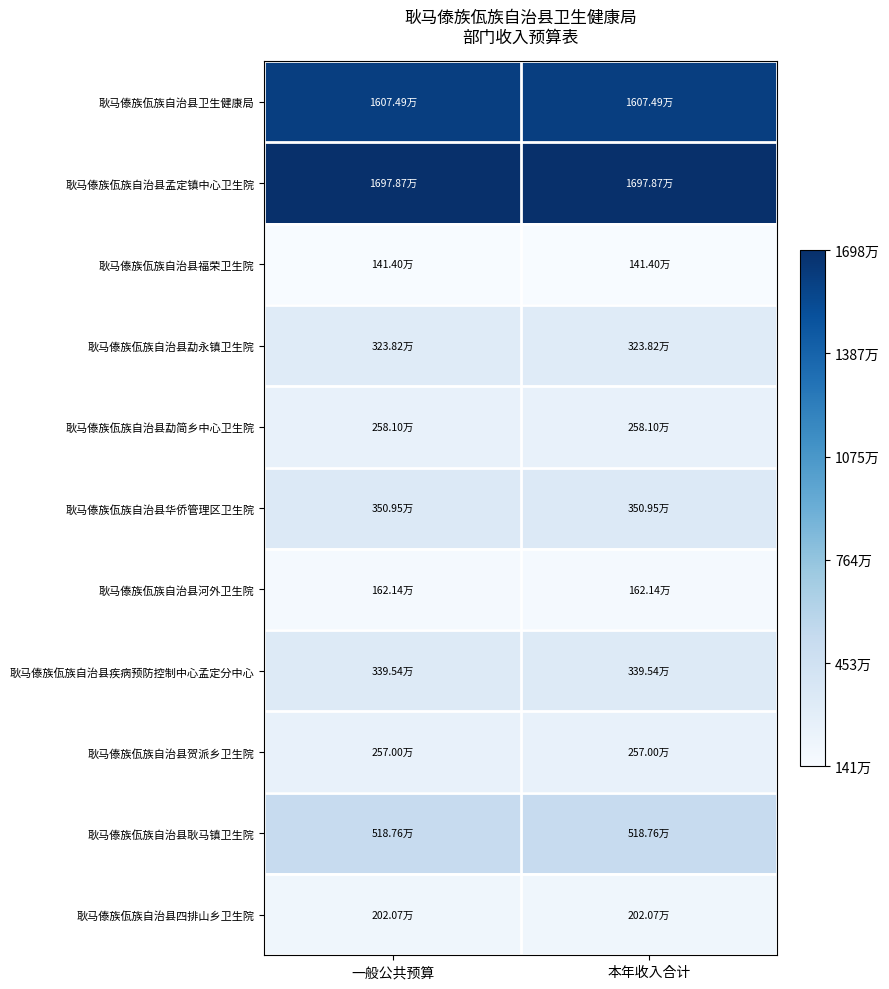

What is the difference between the highest and lowest values at 一般公共预算?

15564649.4